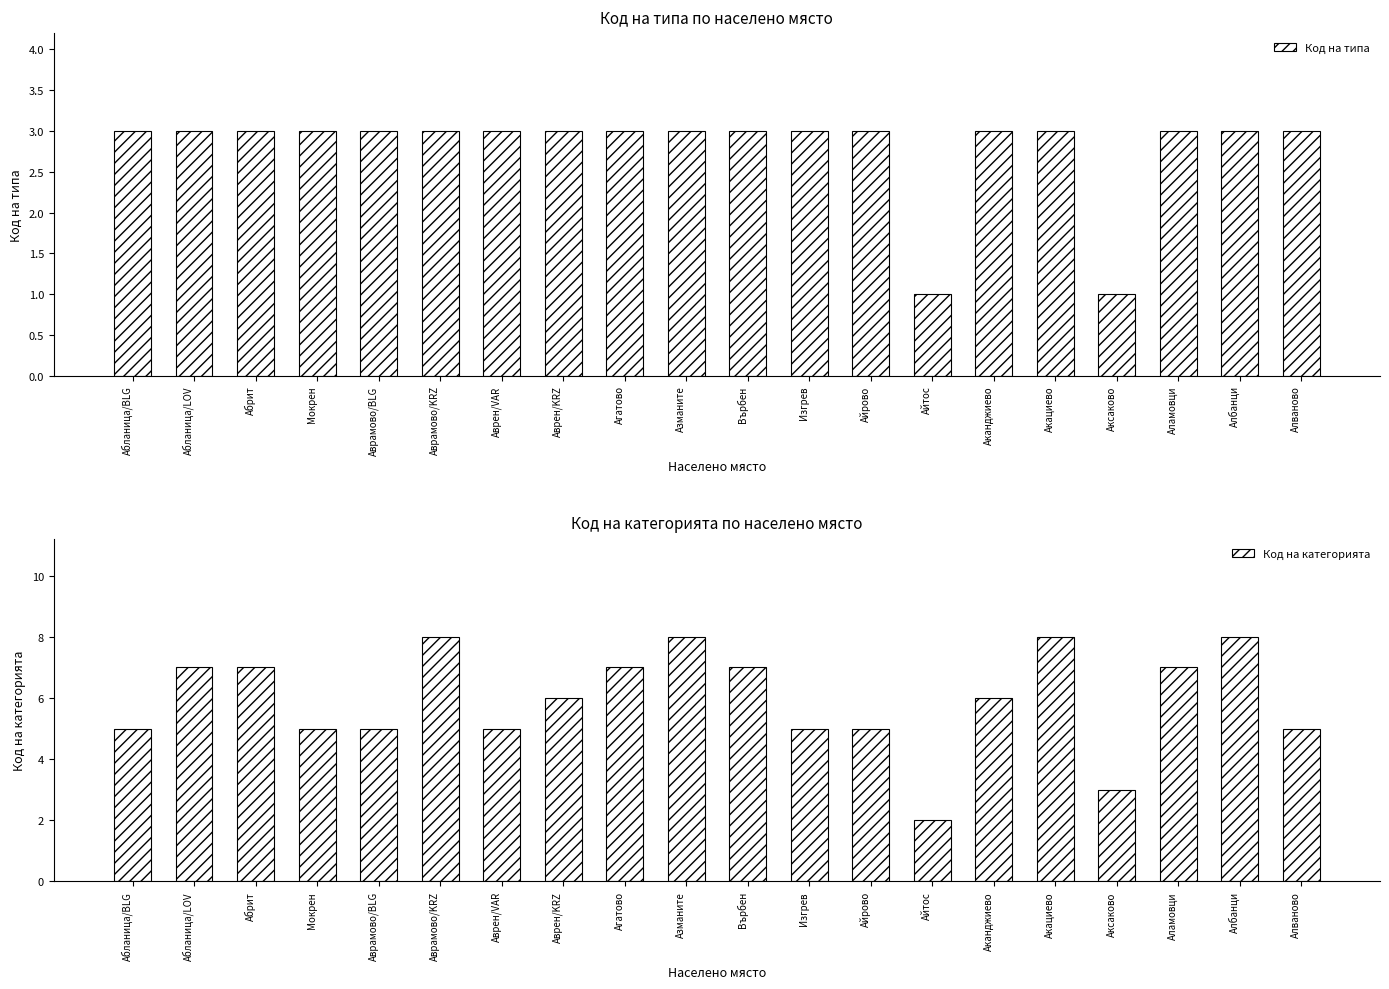

Which has a higher value, Върбен or Аврамово/BLG?

Върбен